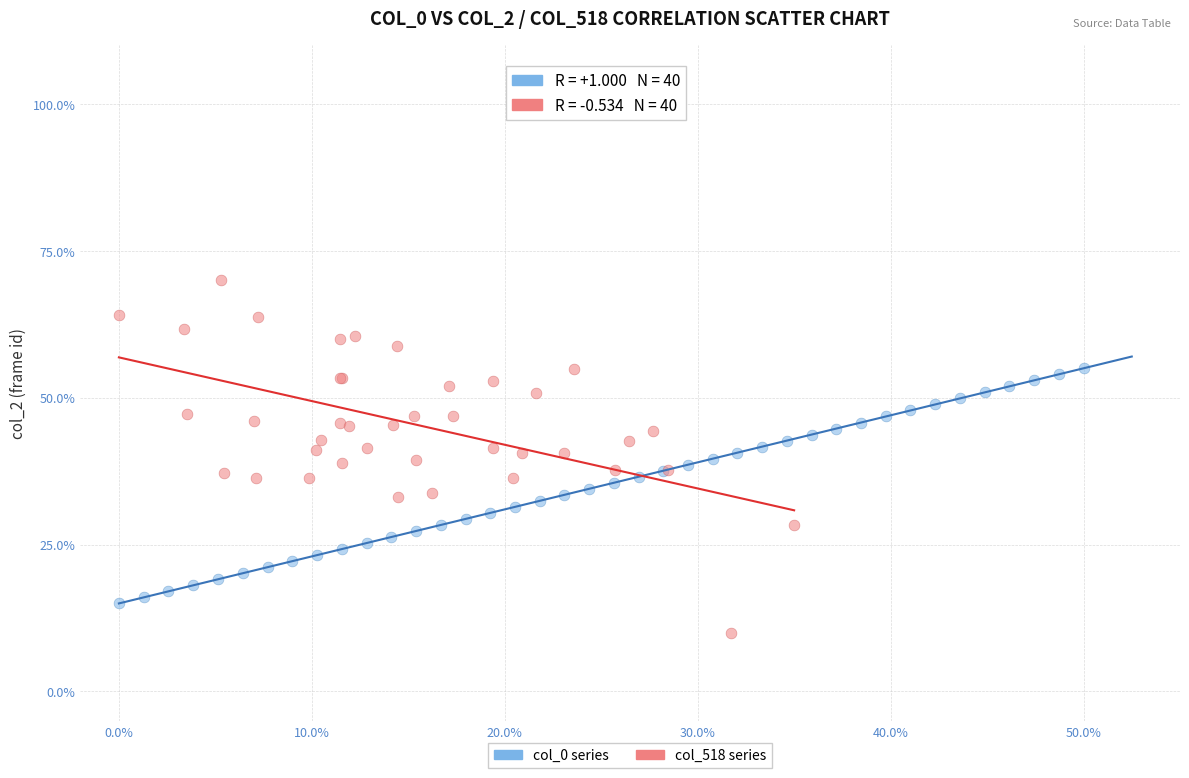

Which series contains the lowest Y value?

col_518 series